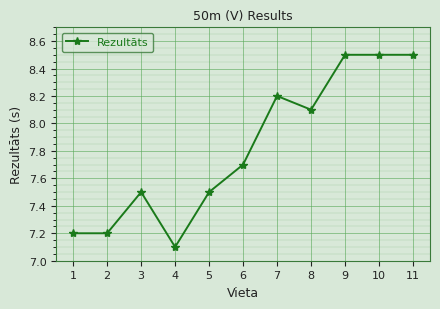

Which has a higher value, 2 or 10?

10